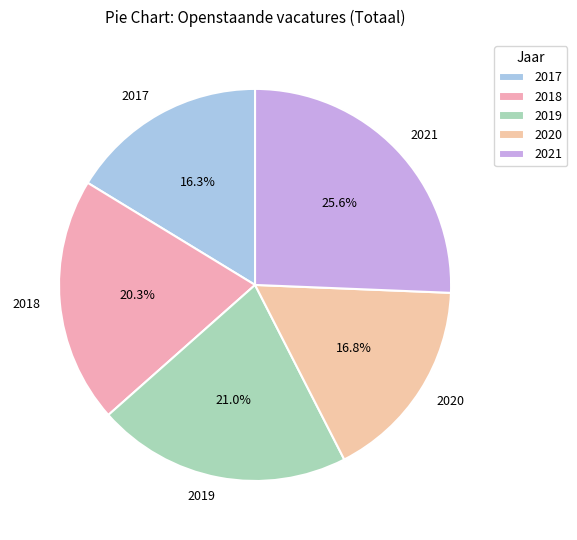

Which slice is the largest?

2021